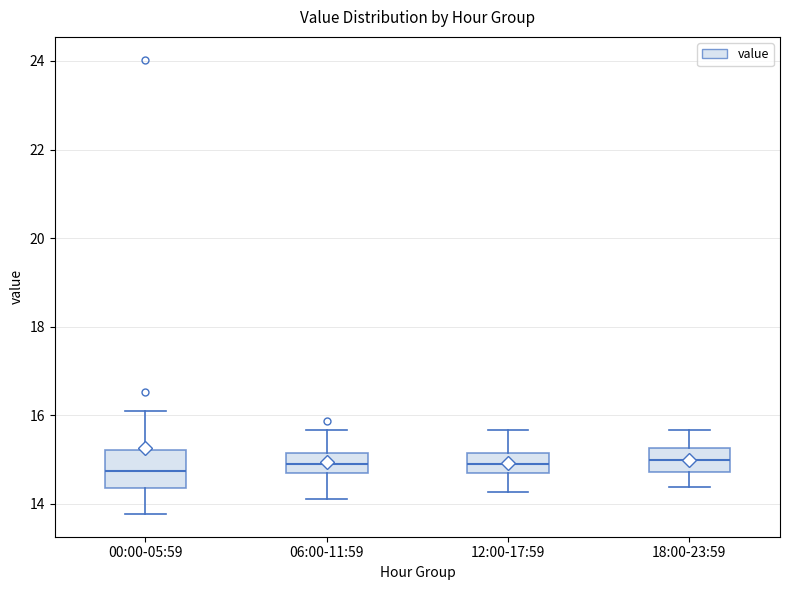

Where does the upper whisker of the box for 12:00-17:59 end on the y-axis? The values are not printed on the chart, so give them approximately, as read against the axis.

15.6